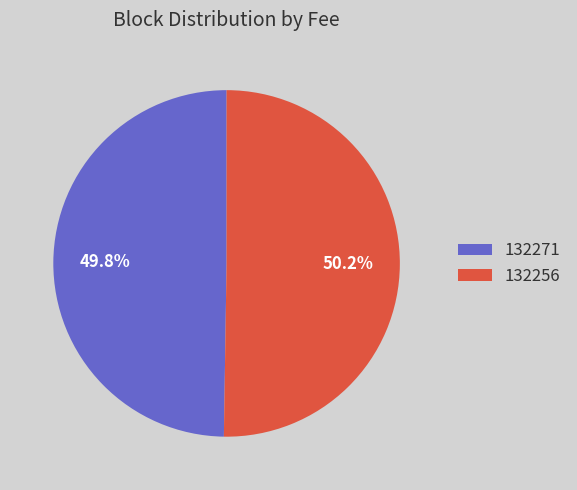

What portion of the pie excludes 132271?

50.2%